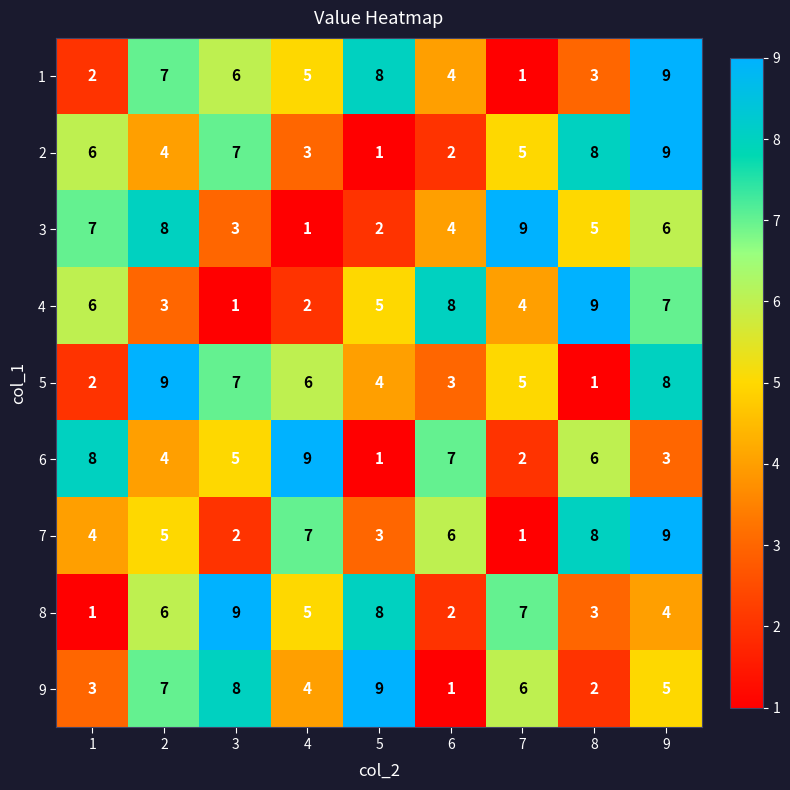

What is the sum of all 1 values?

45